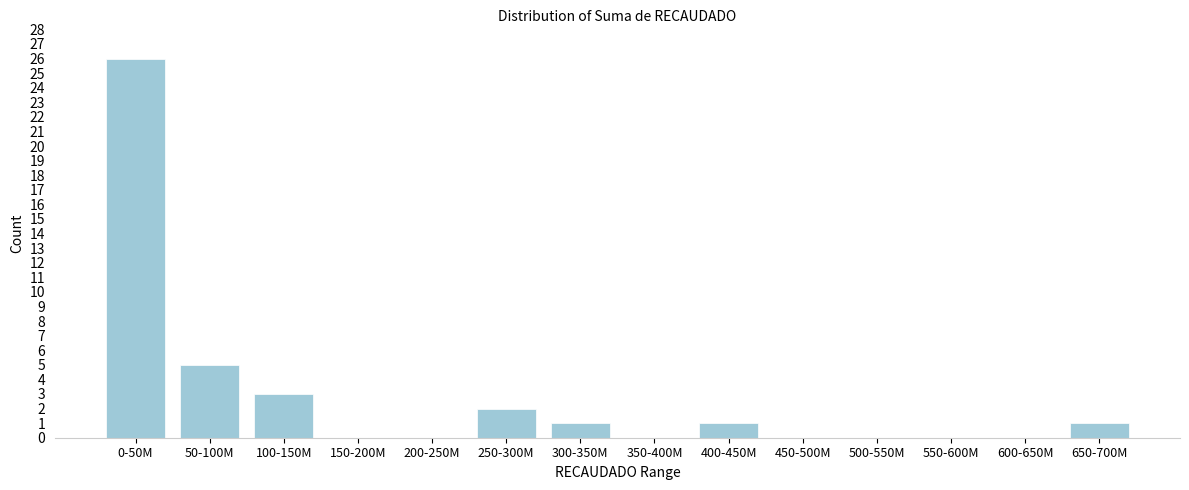

Reading left to right, extract all data points from this chart.

0-50M=26	50-100M=5	100-150M=3	150-200M=0	200-250M=0	250-300M=2	300-350M=1	350-400M=0	400-450M=1	450-500M=0	500-550M=0	550-600M=0	600-650M=0	650-700M=1